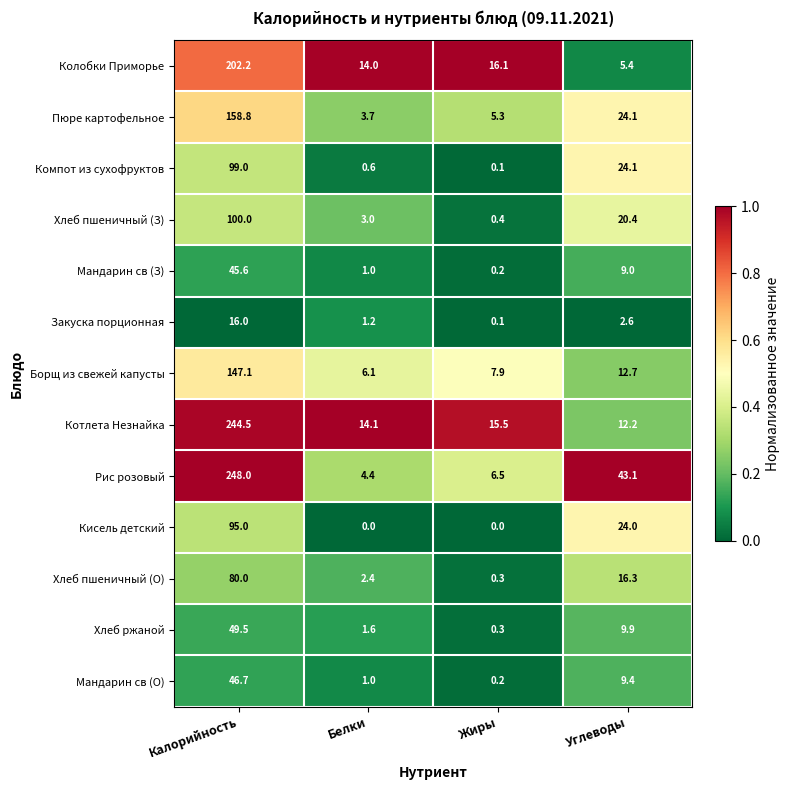

At which label is Хлеб пшеничный (З) closest to 50?

Углеводы